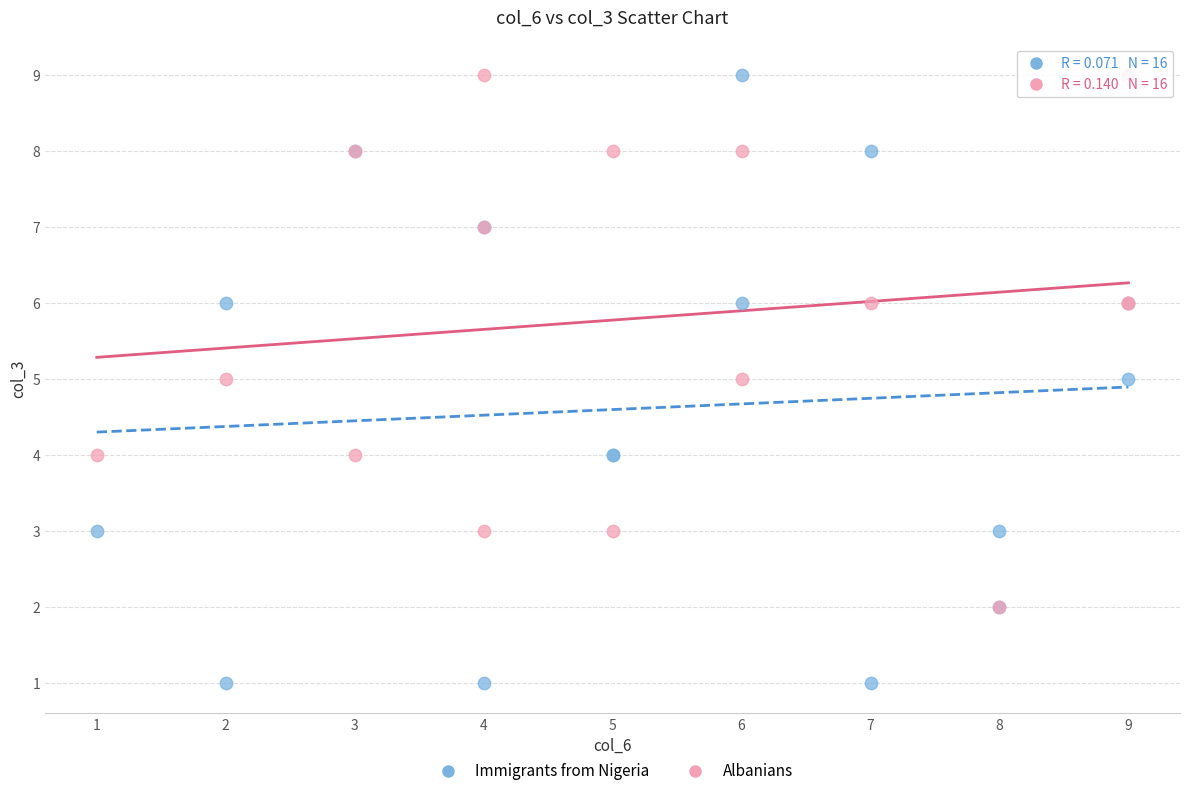

Which series has the widest spread of Y values?

Immigrants from Nigeria